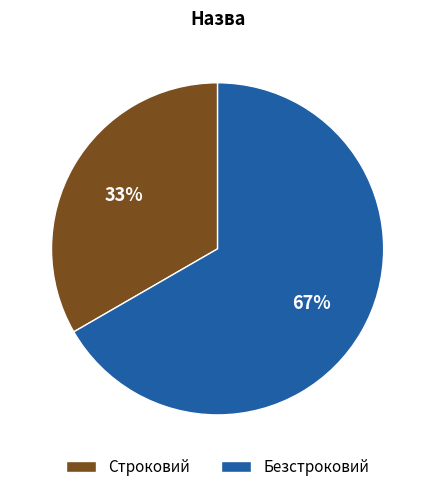

Is it true that Строковий is 44% of the pie?

False